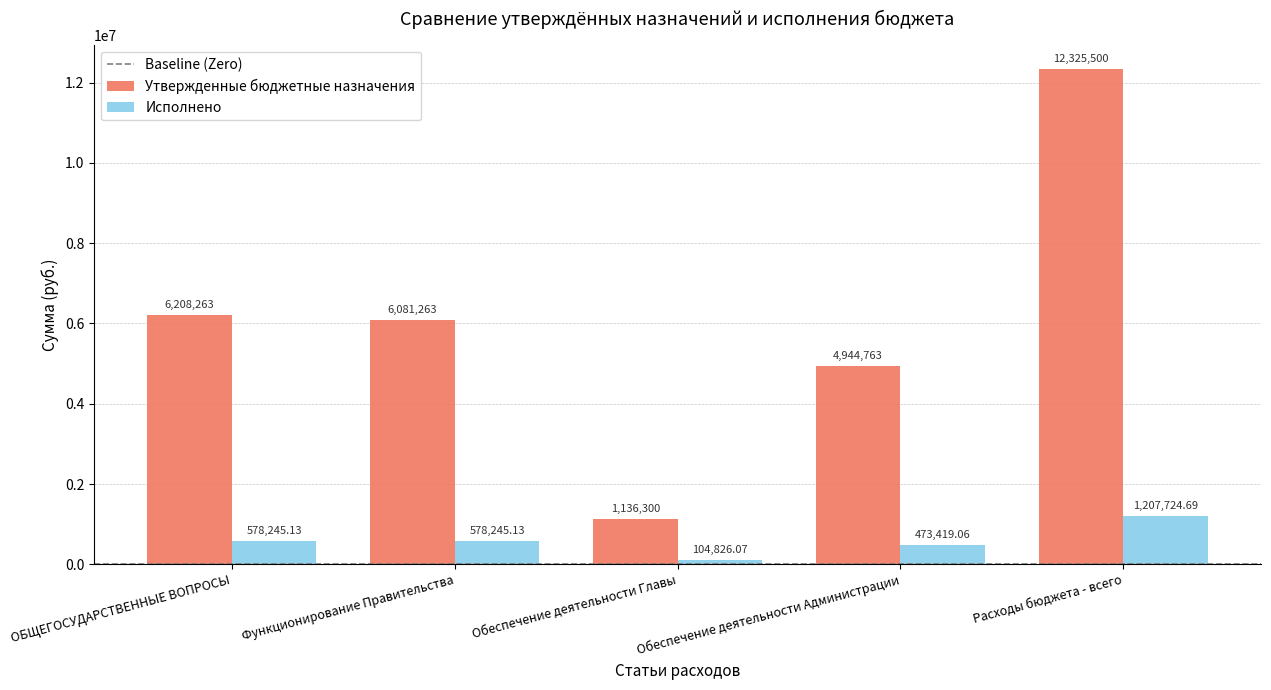

Reading left to right, transcribe all the data shown in this chart.

Утвержденные бюджетные назначения: 6208263.0	6081263.0	1136300.0	4944763.0	12325500.0
Исполнено: 578245.1	578245.1	104826.1	473419.1	1207724.7